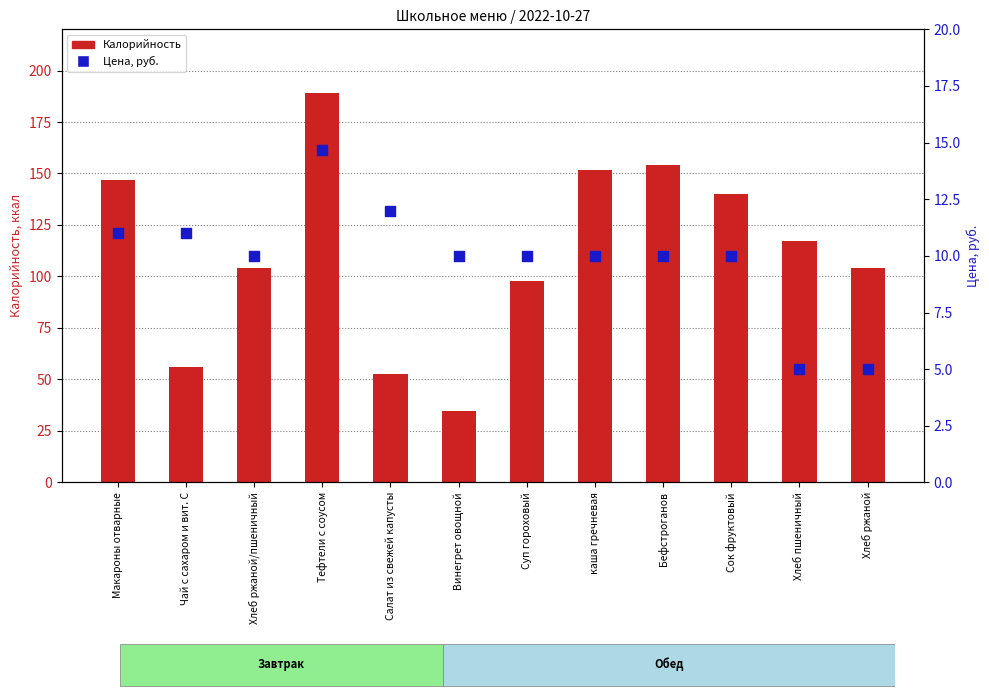

What are all the series names shown in the legend?

Калорийность, Цена, руб.